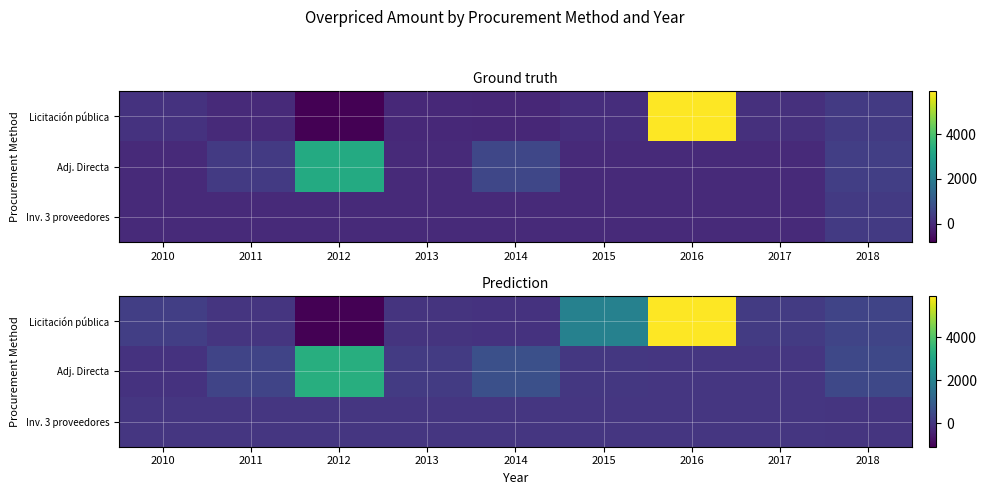

What is the approximate value of Adj. Directa at 2015?

43.8